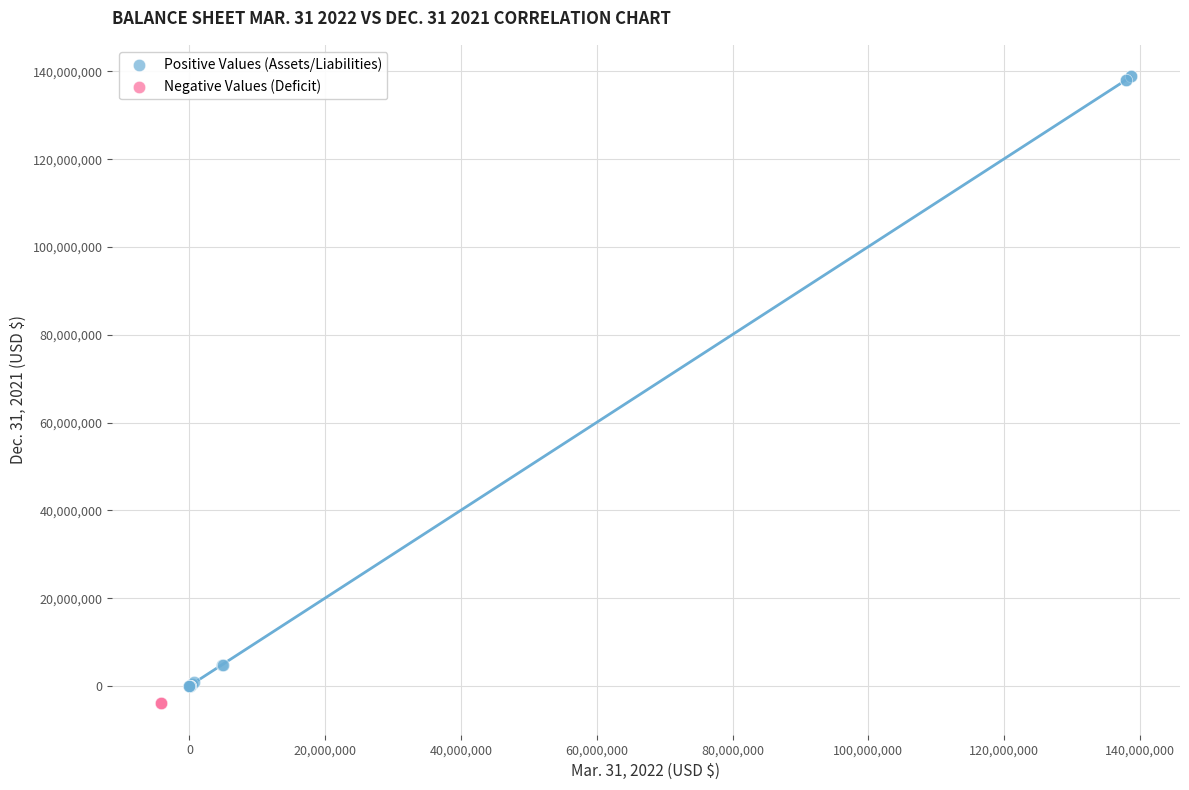

What are all the series names shown in the legend?

Positive Values (Assets/Liabilities), Negative Values (Deficit)